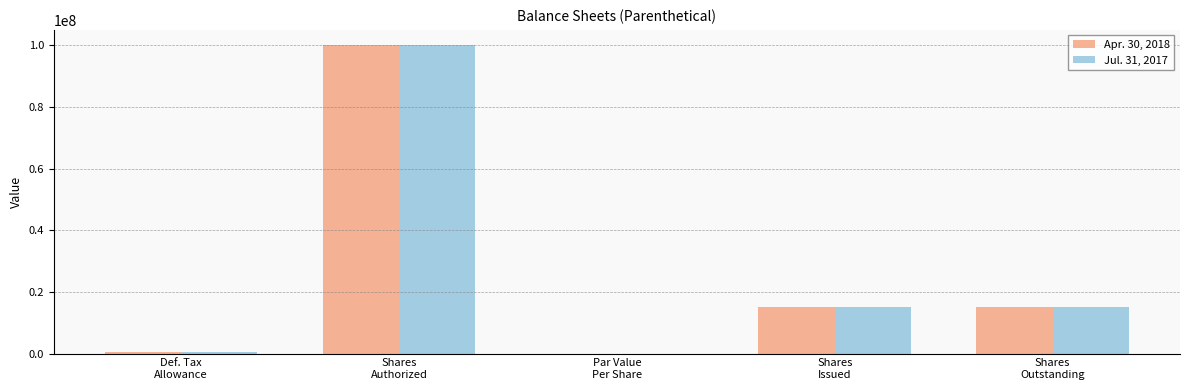

What is the sum of all Apr. 30, 2018 values?

130690453.0